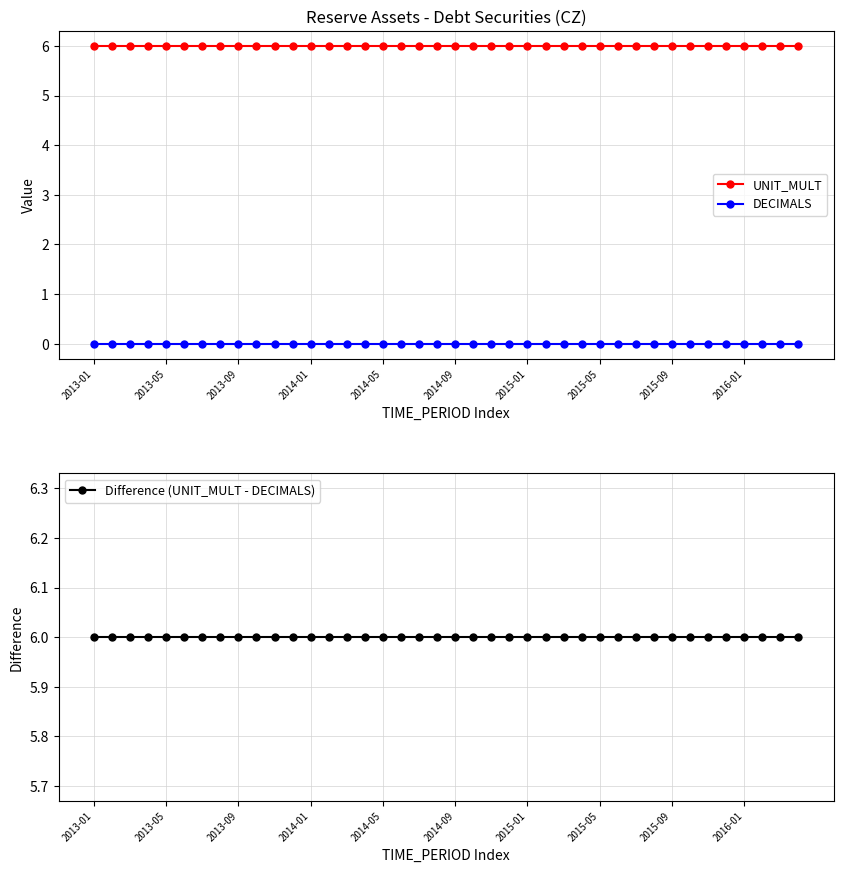

Which series has the largest total across all categories?

UNIT_MULT